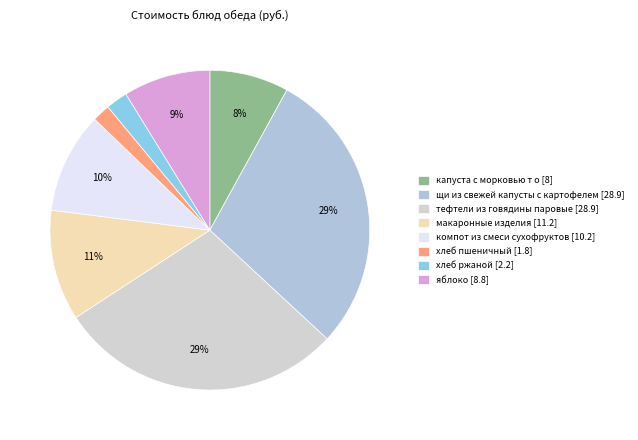

What is the total percentage of макаронные изделия and тефтели из говядины паровые?

40.1%